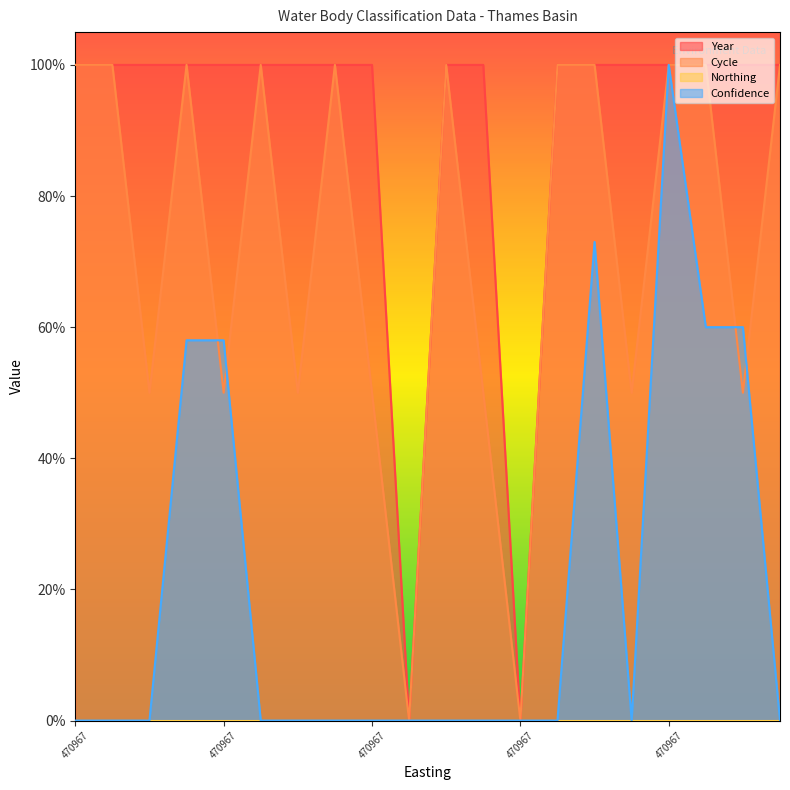

Where is Confidence nearest to the value 0?

470967